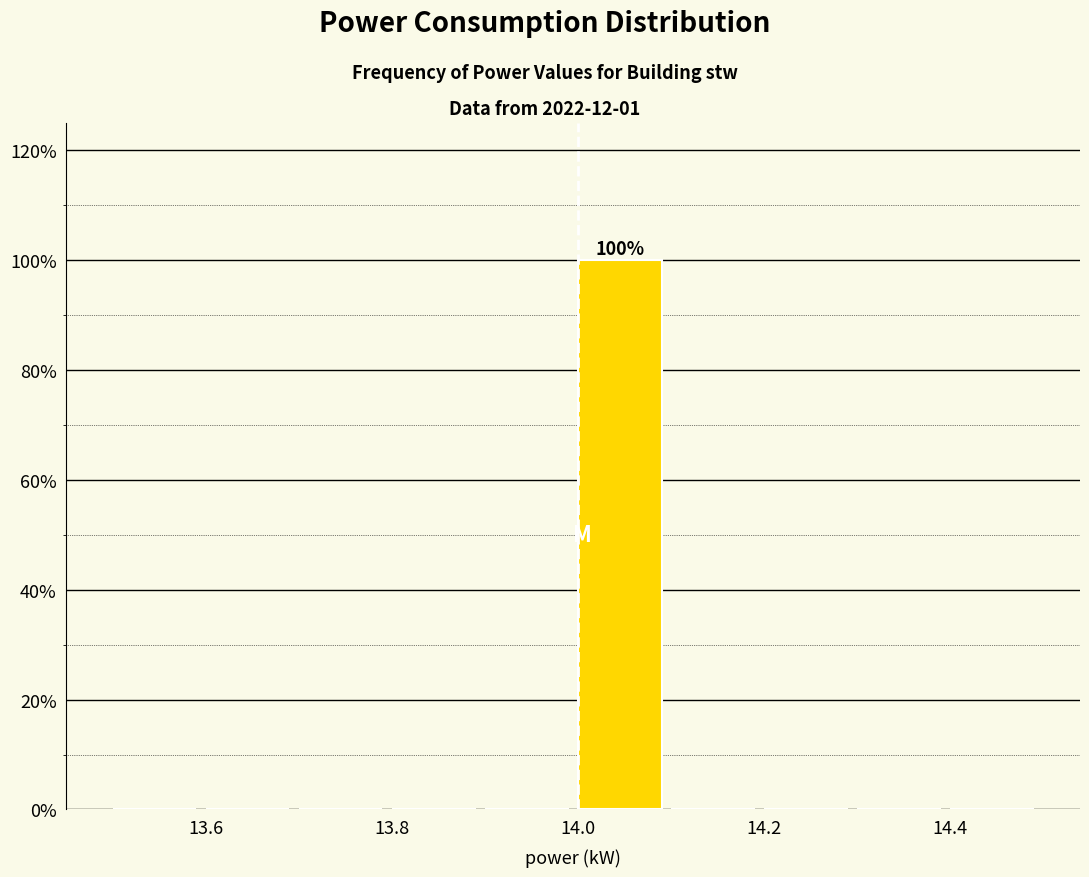

Which range on the x-axis has the tallest bar?

14.0 to 14.1